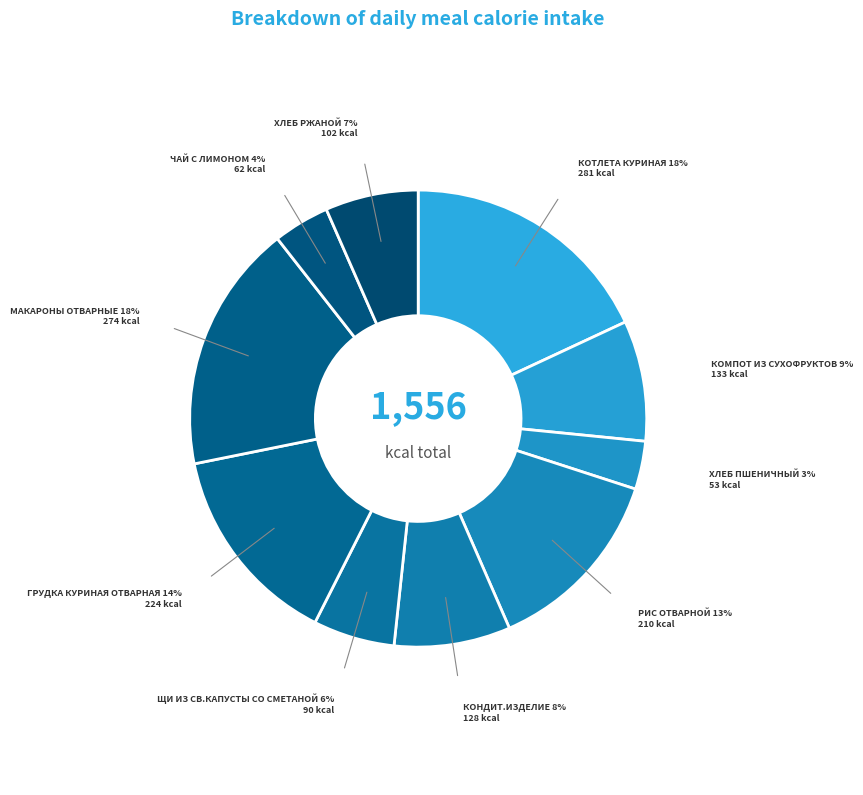

How many segments does this pie chart have?

10